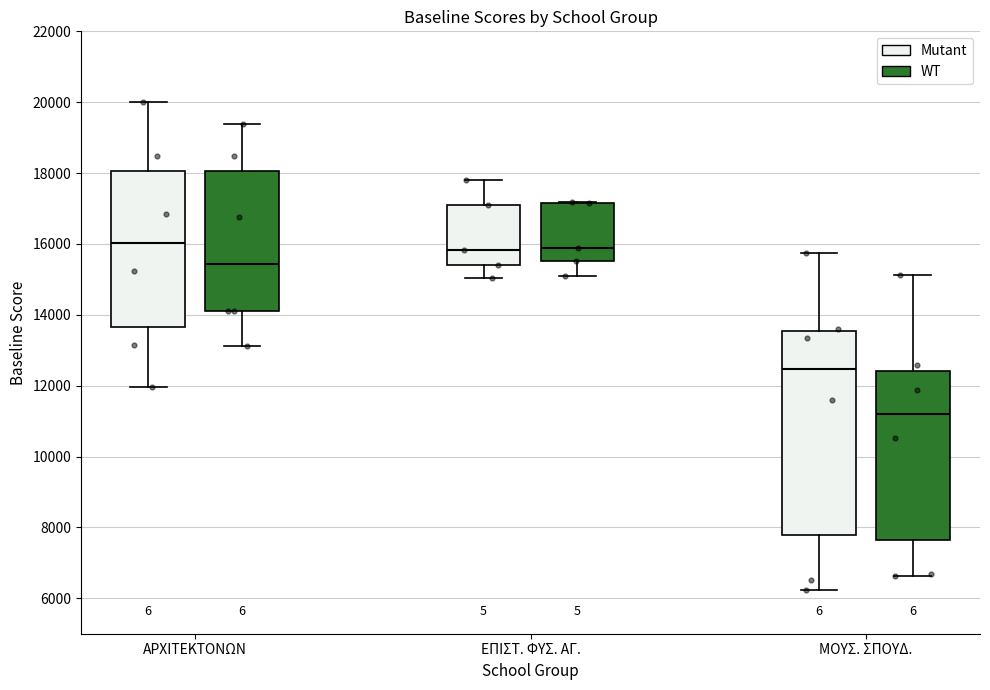

Where is the upper edge of the box for ΜΟΥΣ. ΣΠΟΥΔ. (Mutant) on the y-axis? The values are not printed on the chart, so give them approximately, as read against the axis.

13600